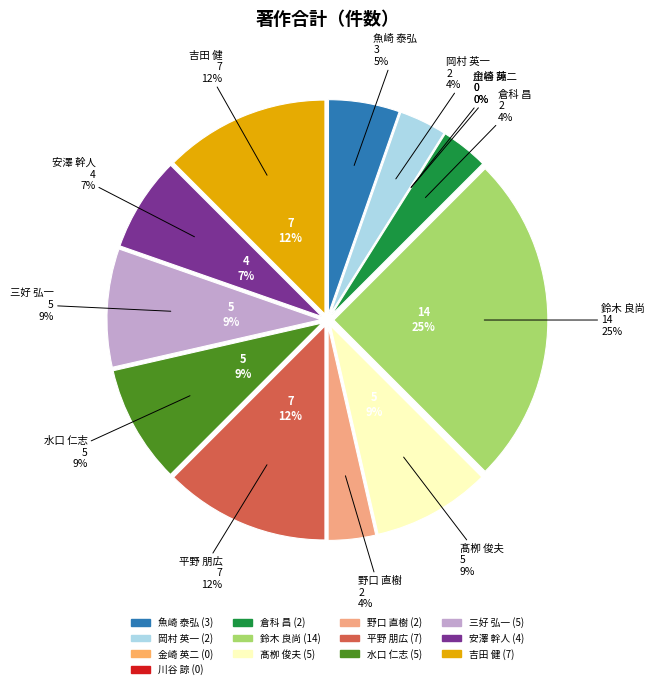

Which slice is the smallest?

金崎 英二